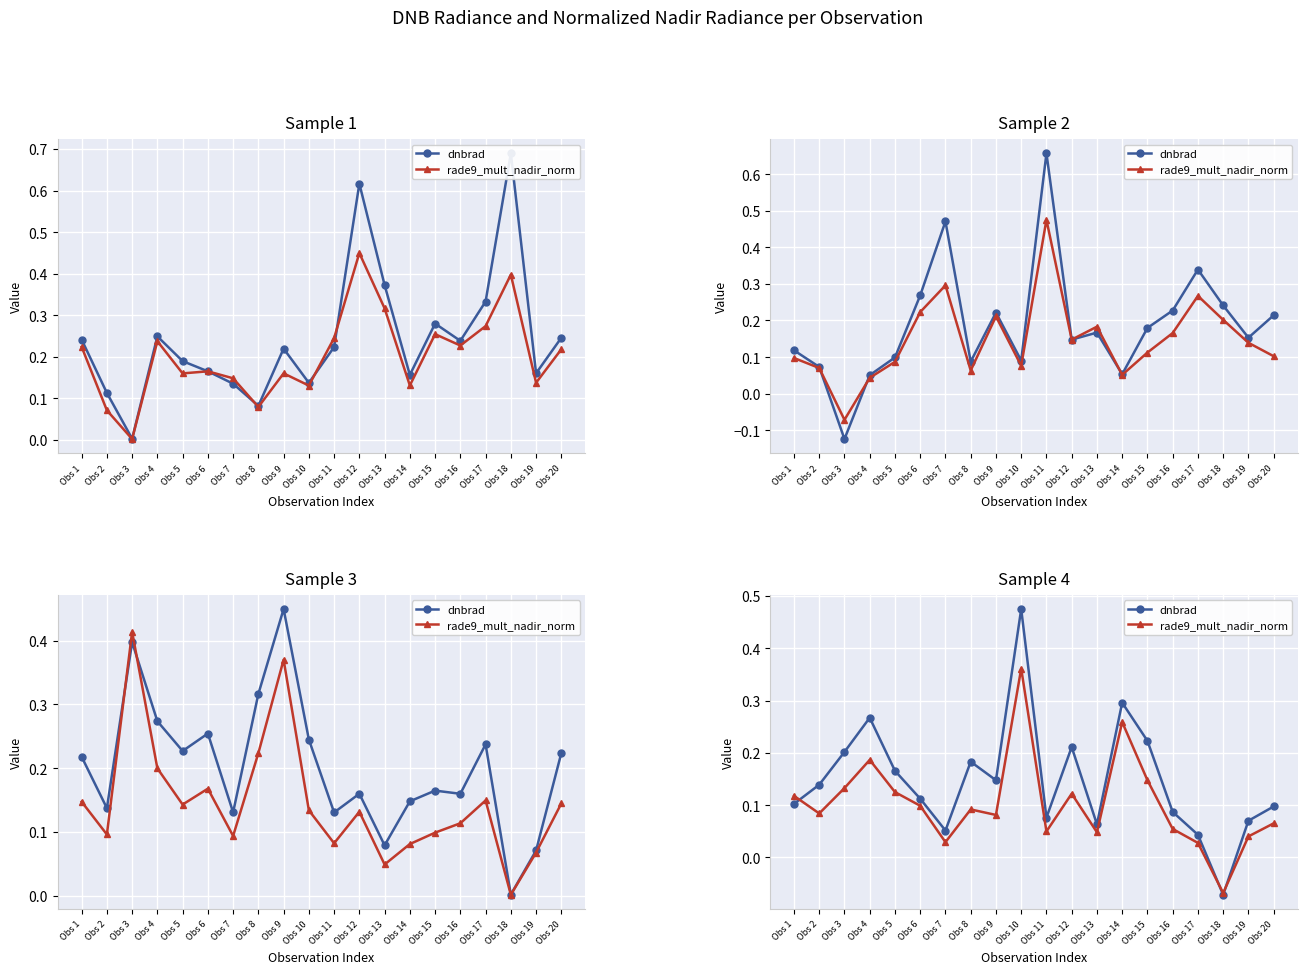

At how many categories does at least one series exceed 0?

19